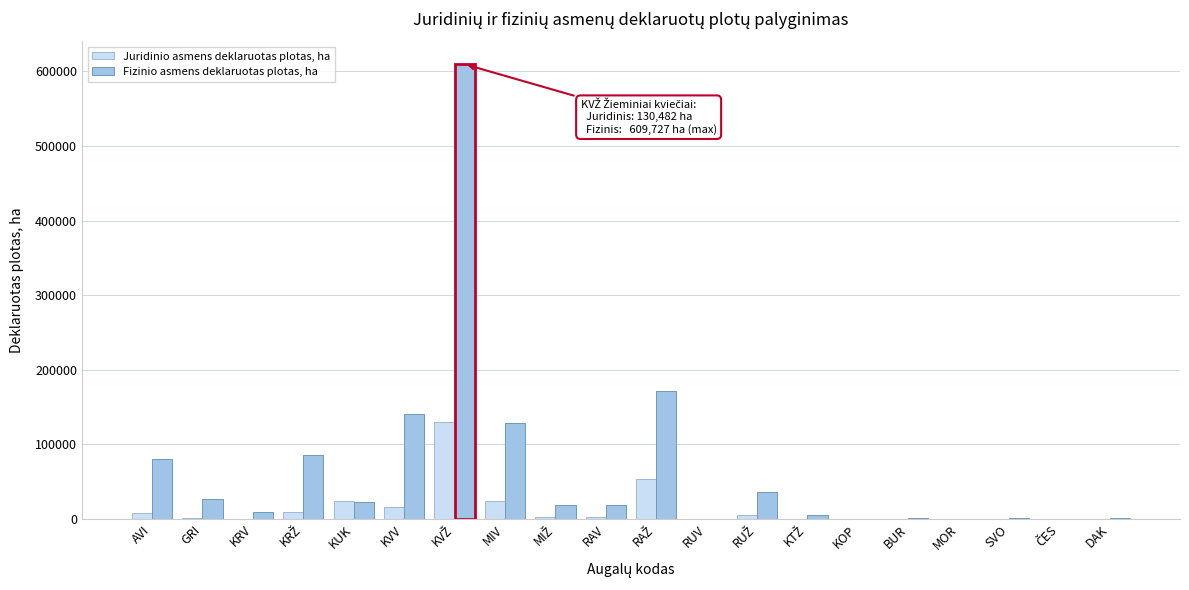

What is the sum of all Fizinio asmens deklaruotas plotas, ha values?

1359211.5